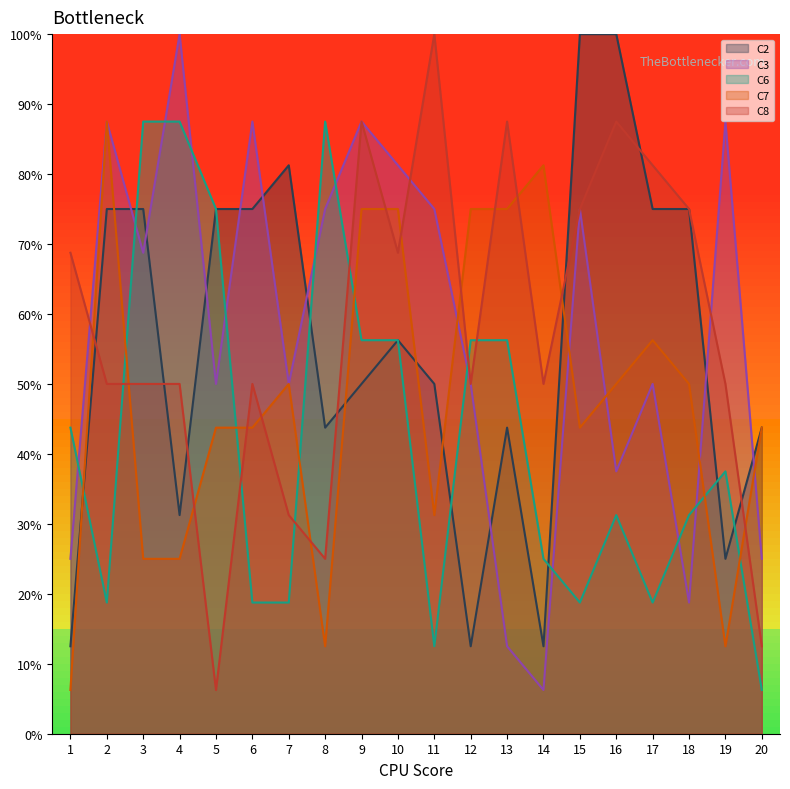

How many lines are shown in the chart?

5